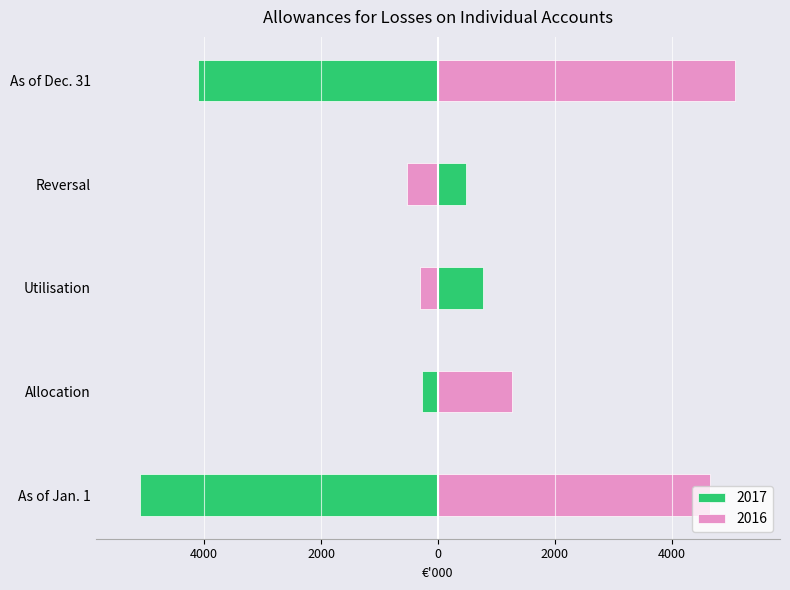

What is the label of the 3rd bar from the right?

Utilisation